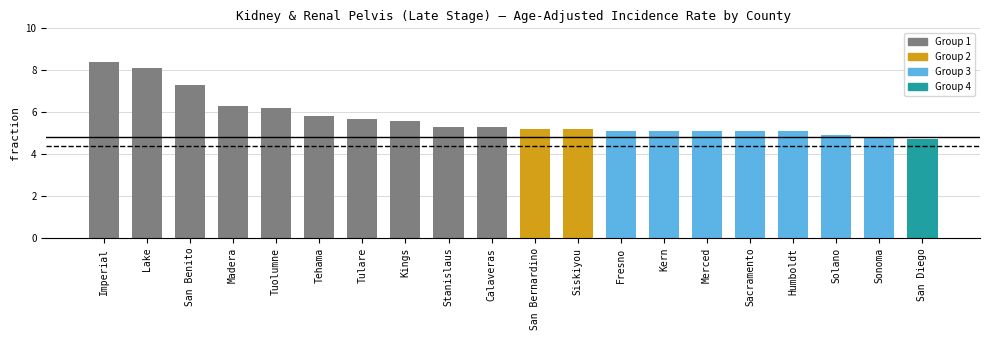

Is it true that the value at Kings is 3.0?

False